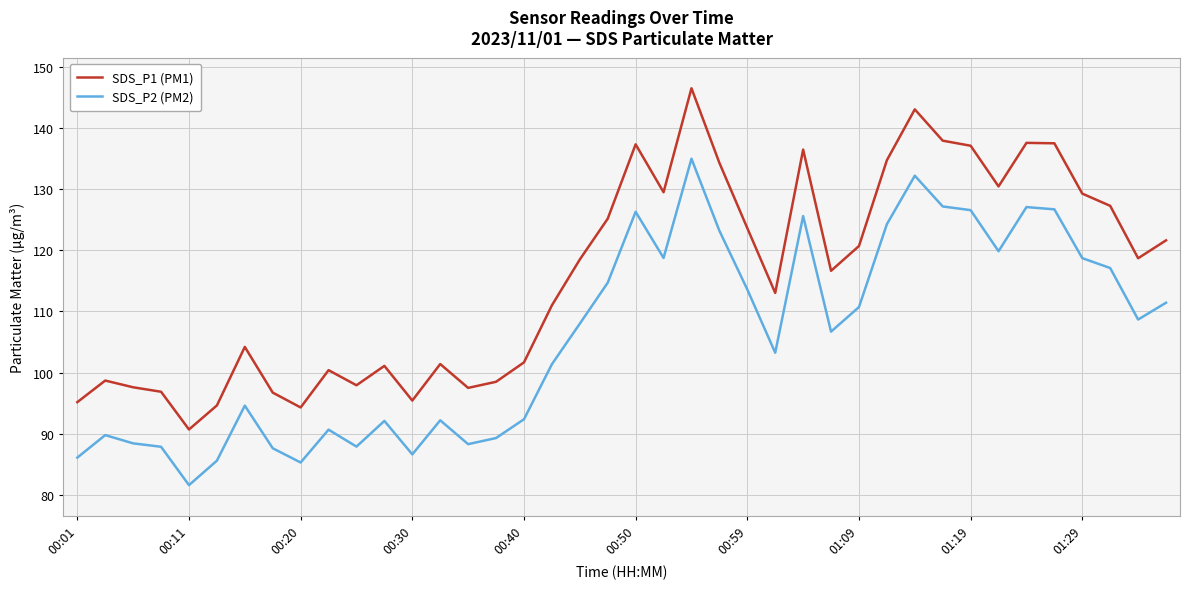

True or false: SDS_P2 (PM2) and SDS_P1 (PM1) cross at least once.

False